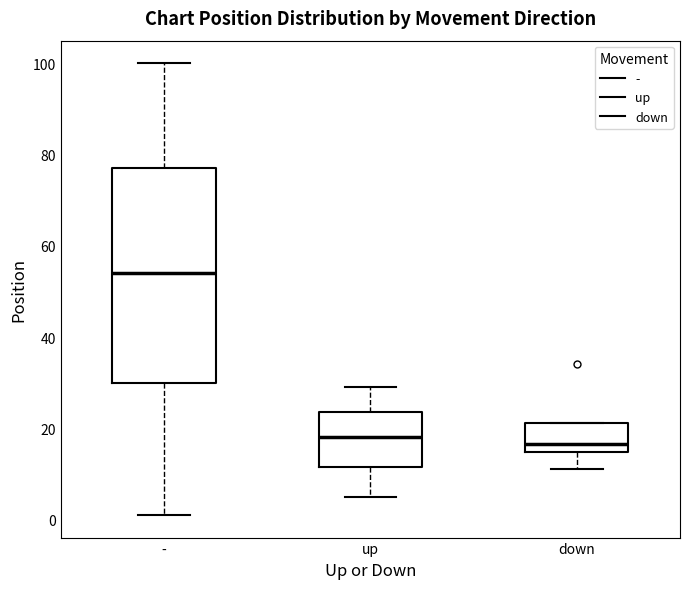

Reading left to right, read every box against the y-axis: the position of its median line, the range the box covers, and the ends of its whiskers. The values are not printed on the chart, so give them approximately, as read against the axis.

-: median 54, box 30 to 78, whiskers 2 to 100
up: median 18, box 12 to 24, whiskers 6 to 30
down: median 16, box 14 to 22, whiskers 12 to 22